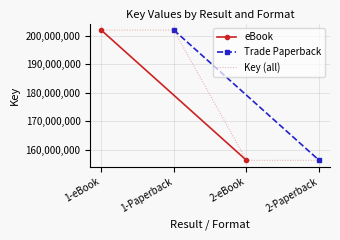

True or false: there are more than 2 points higher than both neighbors.

False